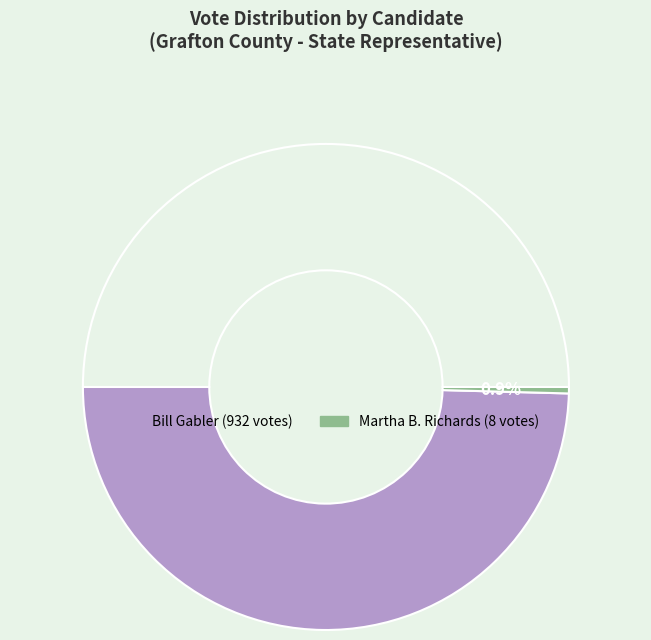

Is it true that 12 is 1% of the pie?

False